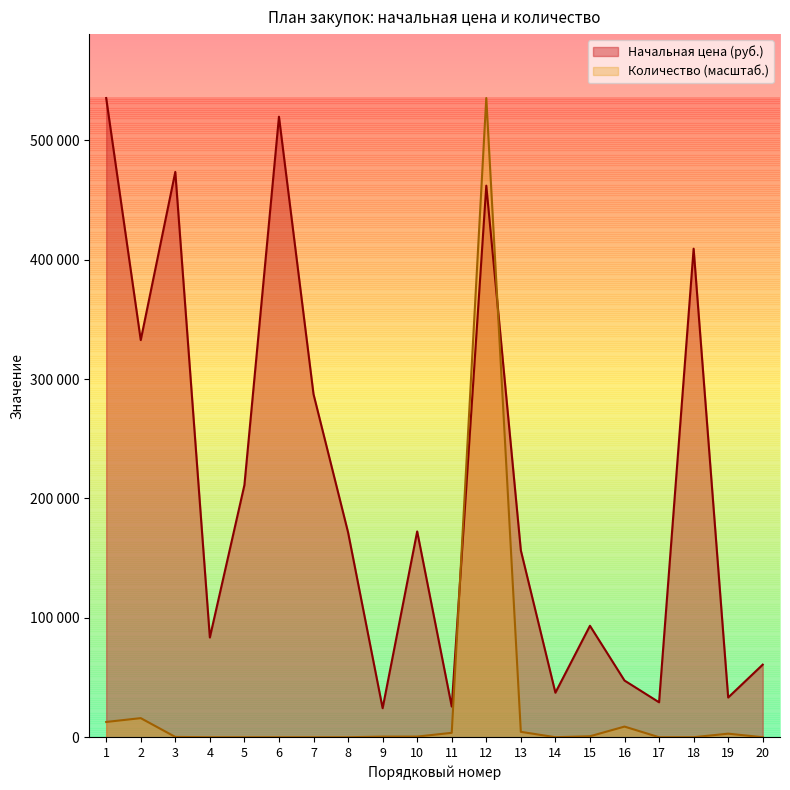

In Начальная цена (руб.), how many points are higher than both neighbors (excluding endpoints)?

6